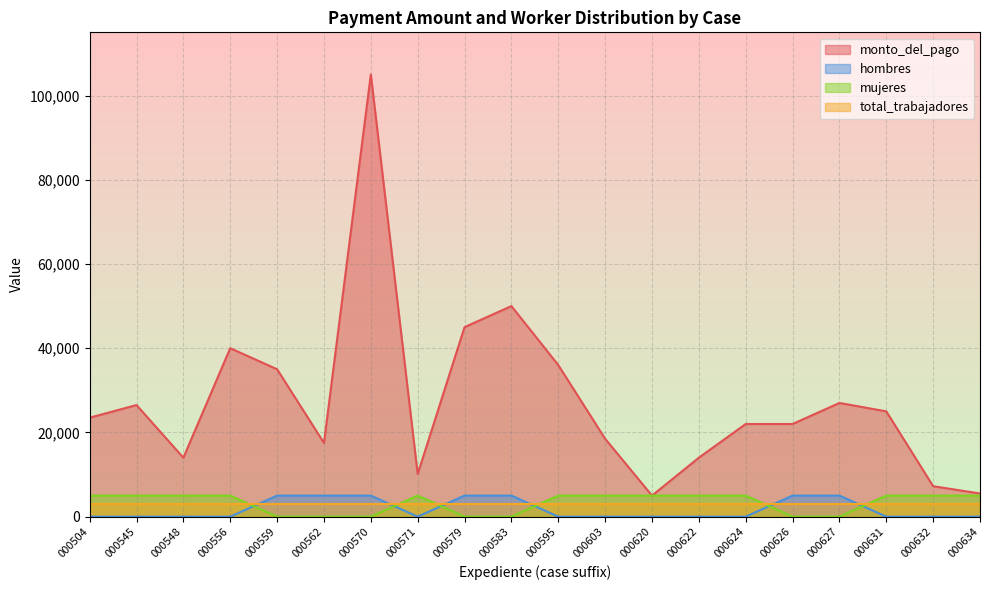

True or false: monto_del_pago and hombres cross at least once.

False